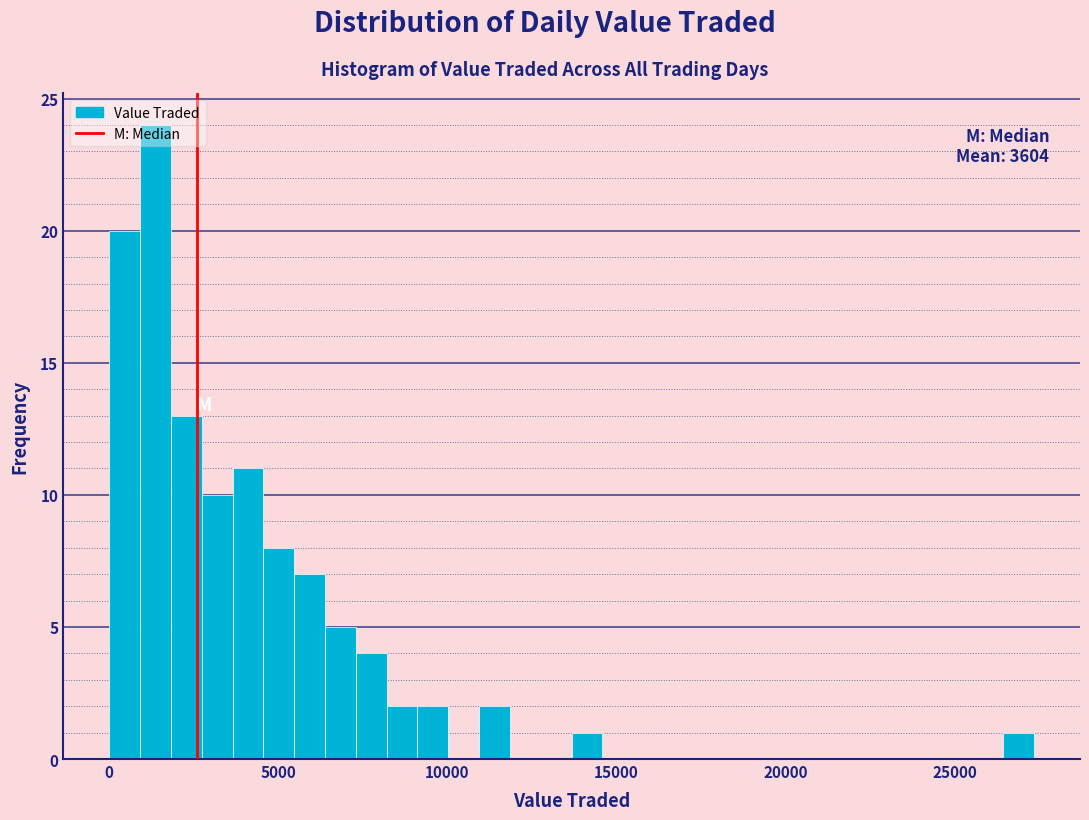

Read against the x-axis, roughly where is the centre of the tallest bar?

1500